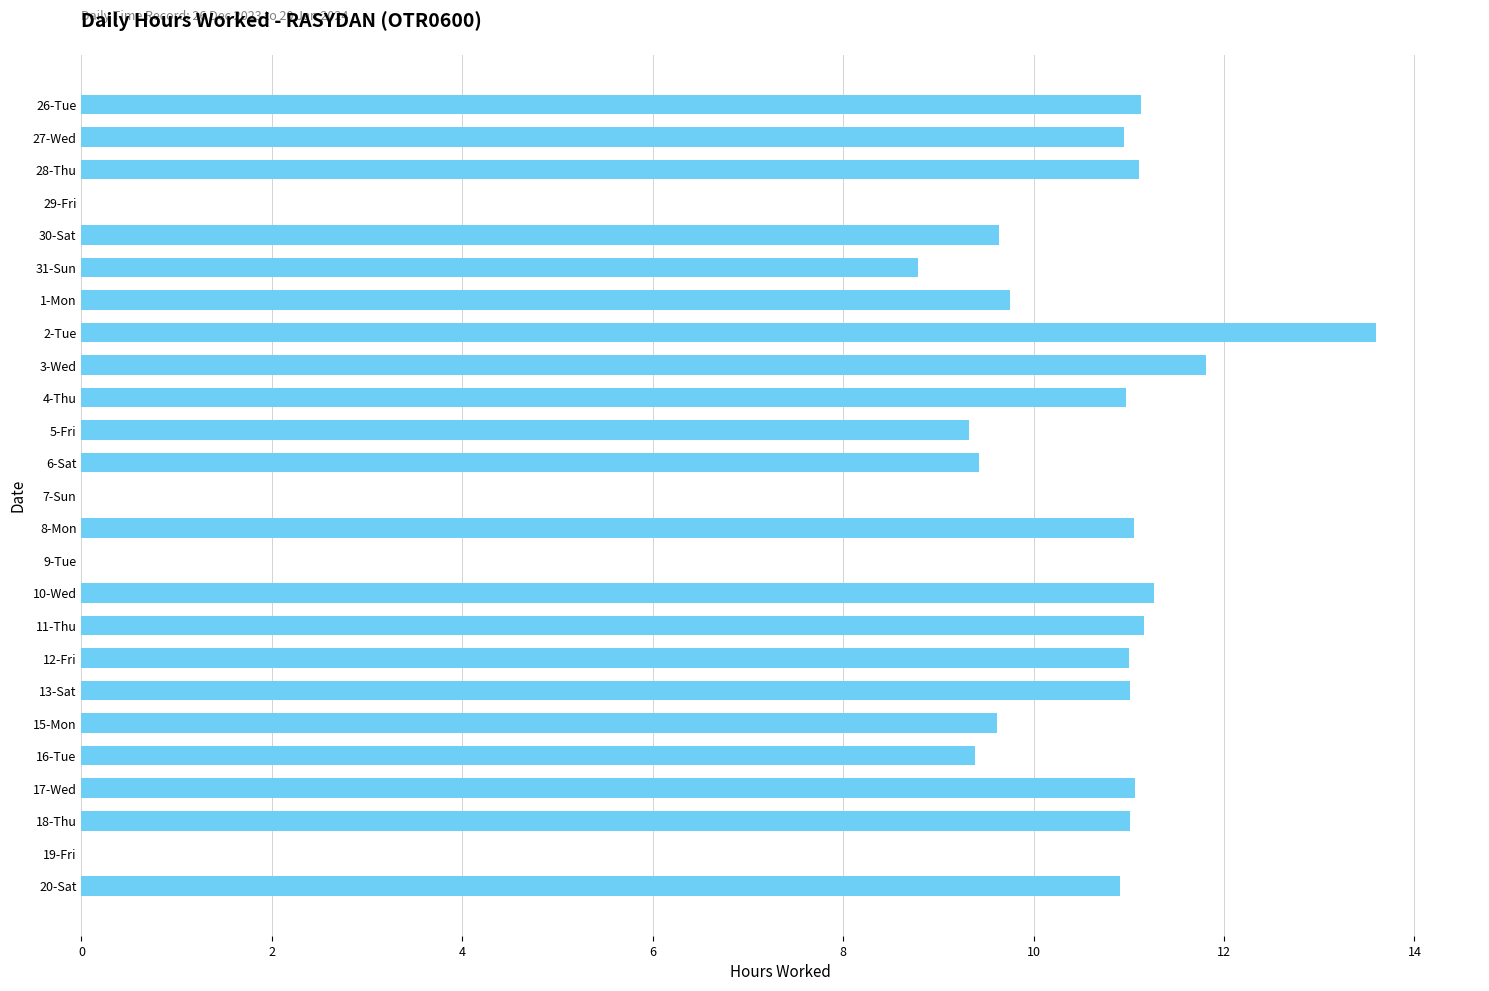

Which category has the highest value across all series?

2-Tue